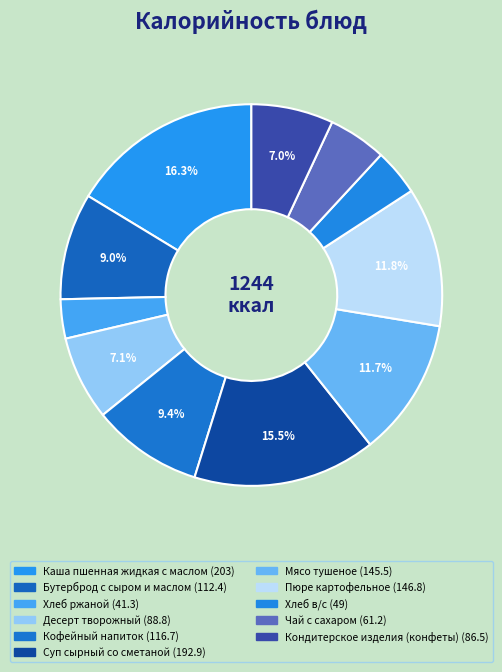

Count the number of slices in the pie.

11